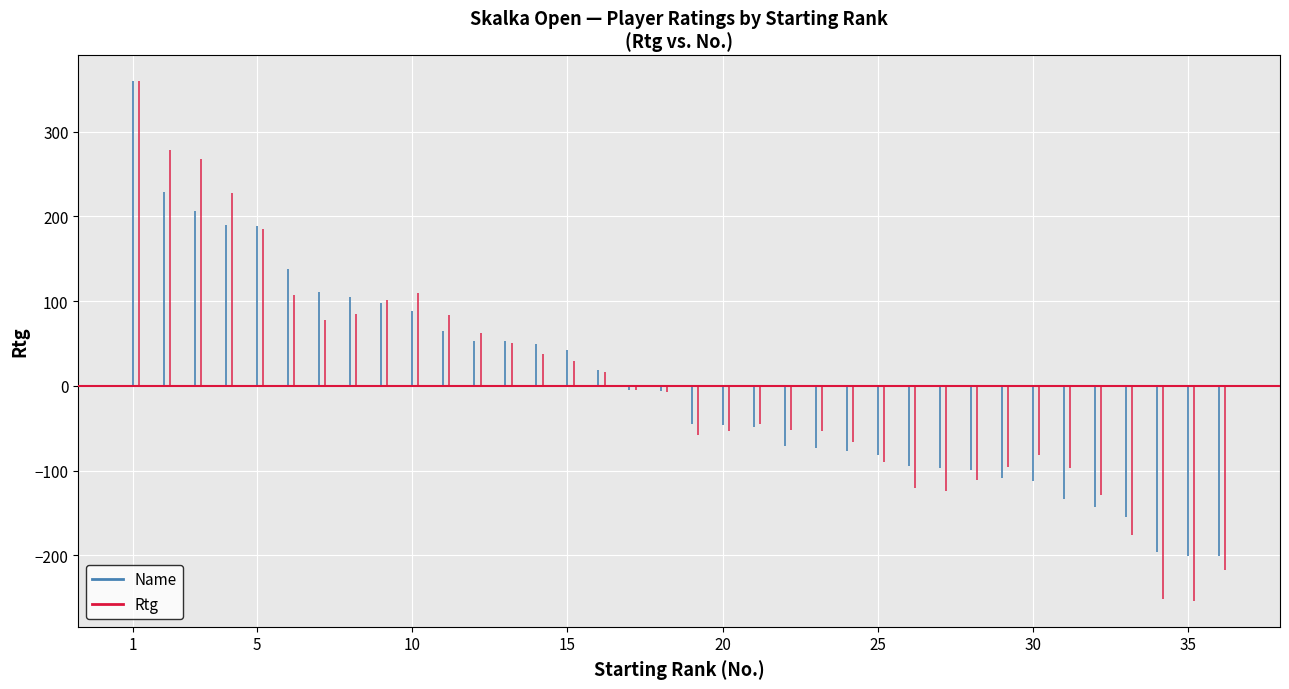

What are all the series names shown in the legend?

Name, Rtg